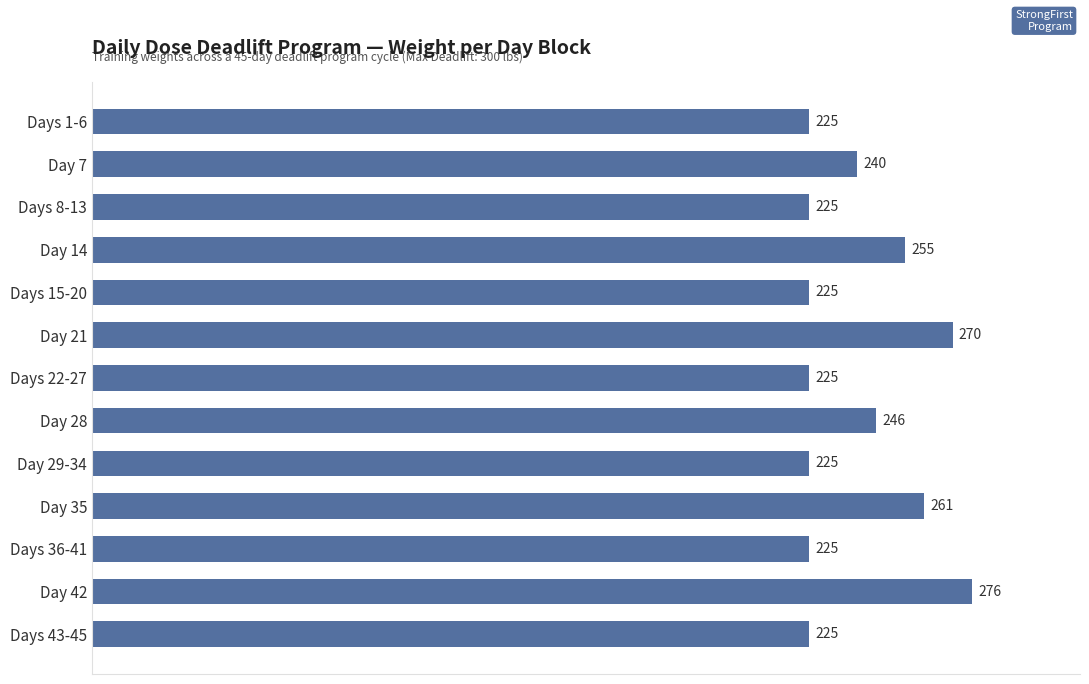

How many values are between 225 and 255?

10